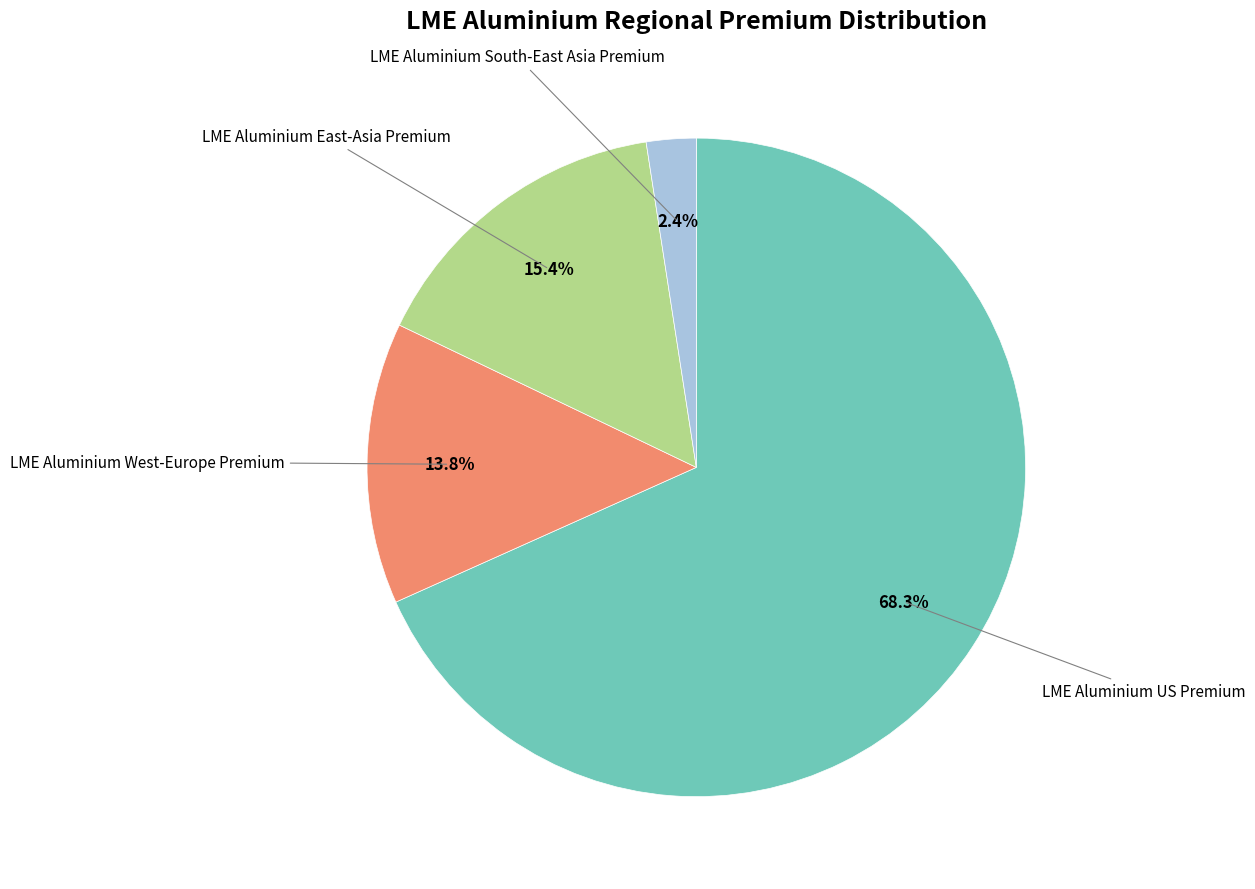

To the nearest percent, what portion does LME Aluminium West-Europe Premium represent?

14%